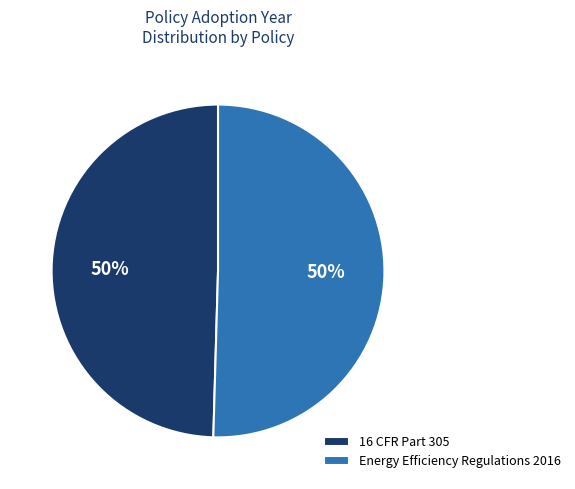

To the nearest percent, what percentage of the pie is 16 CFR Part 305?

50%